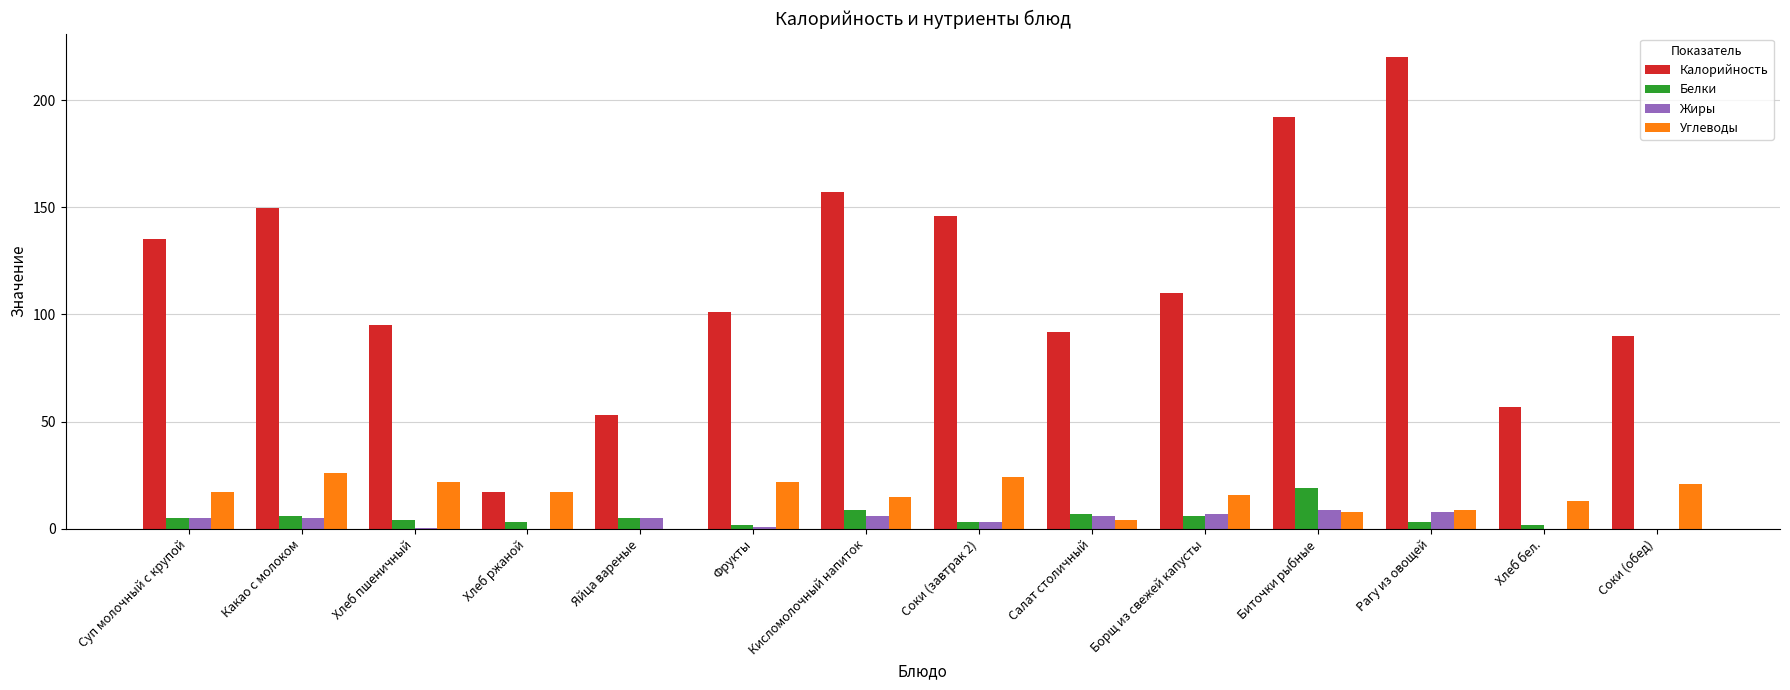

Where is Калорийность nearest to the value 118?

Борщ из свежей капусты